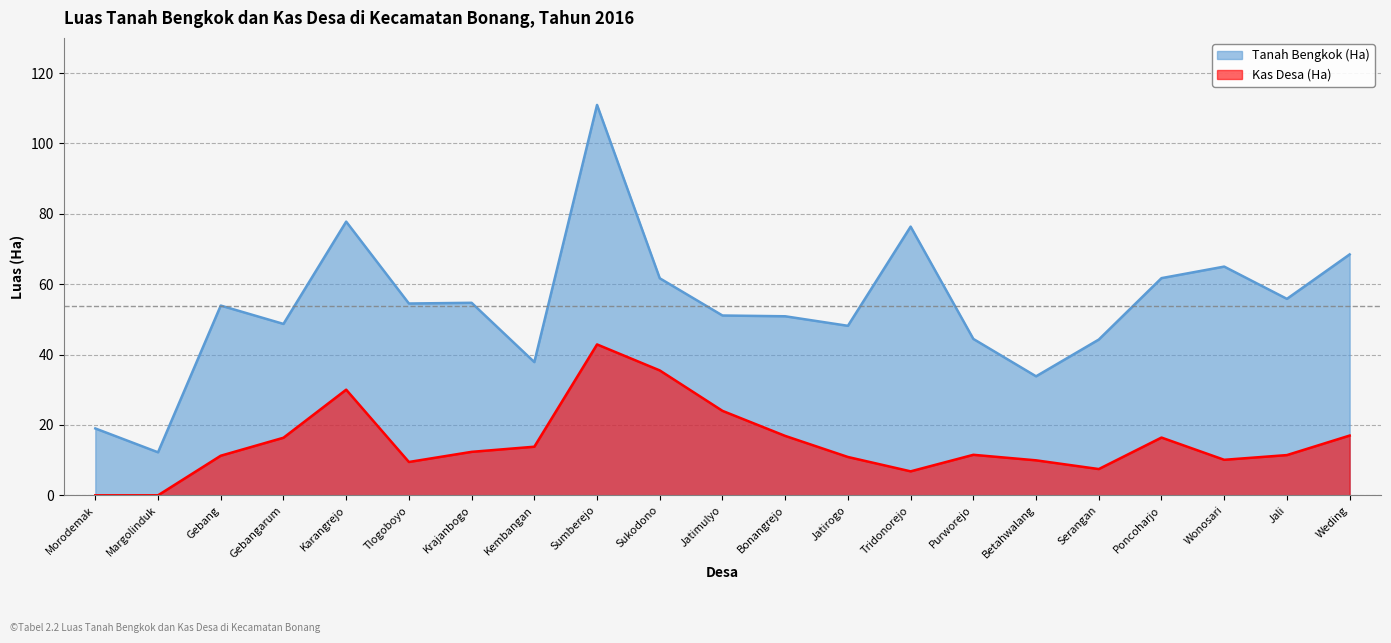

At which category does Tanah Bengkok (Ha) reach its first local peak?

Gebang